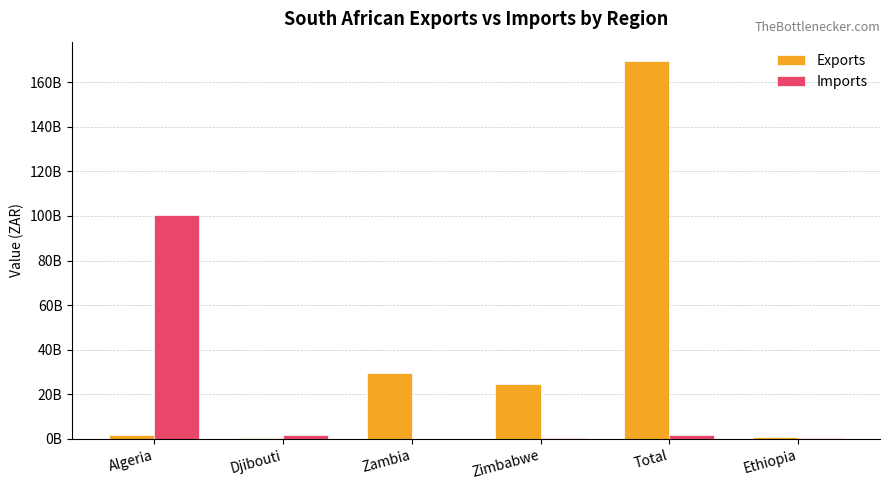

What are all the series names shown in the legend?

Exports, Imports